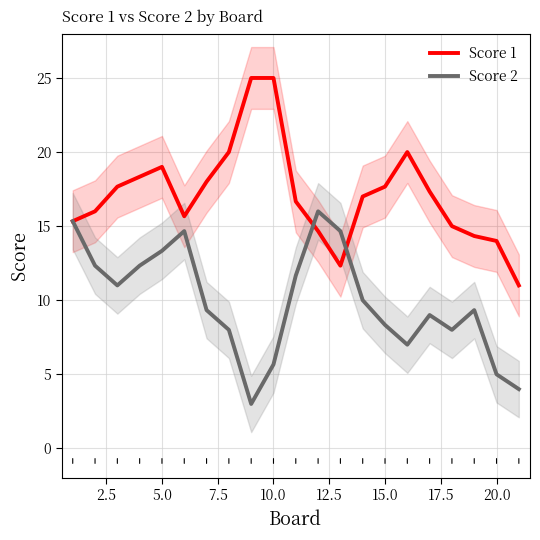

What is the highest value of the Score 1 series?

25.0